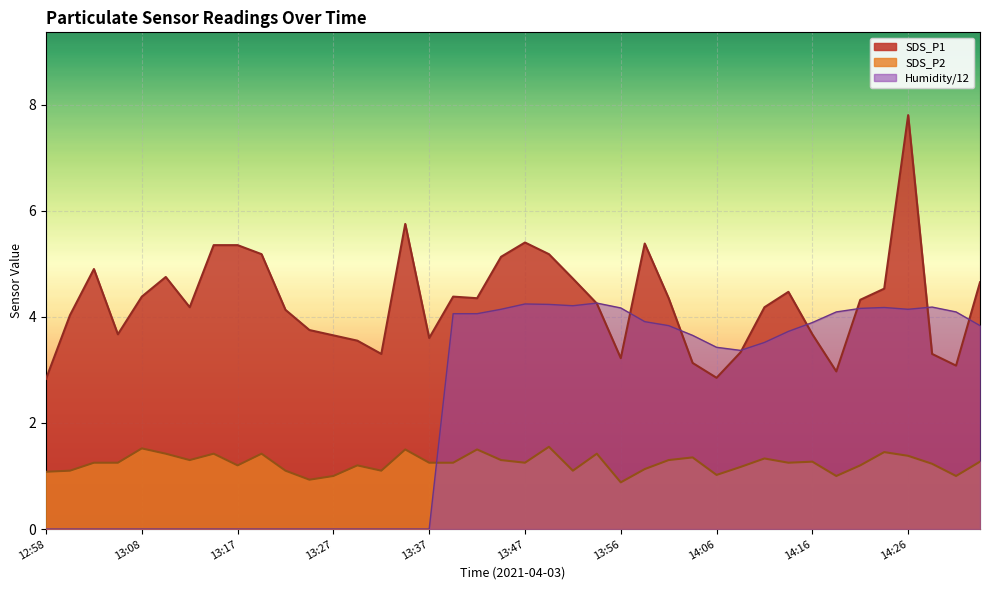

Between 13:13 and 13:15, which series saw the biggest shift?

SDS_P1